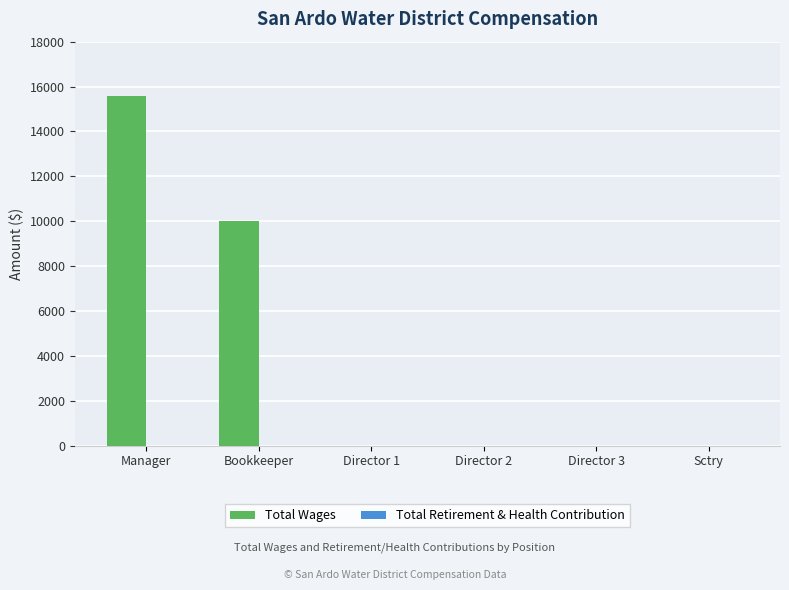

Are the bars horizontal?

No